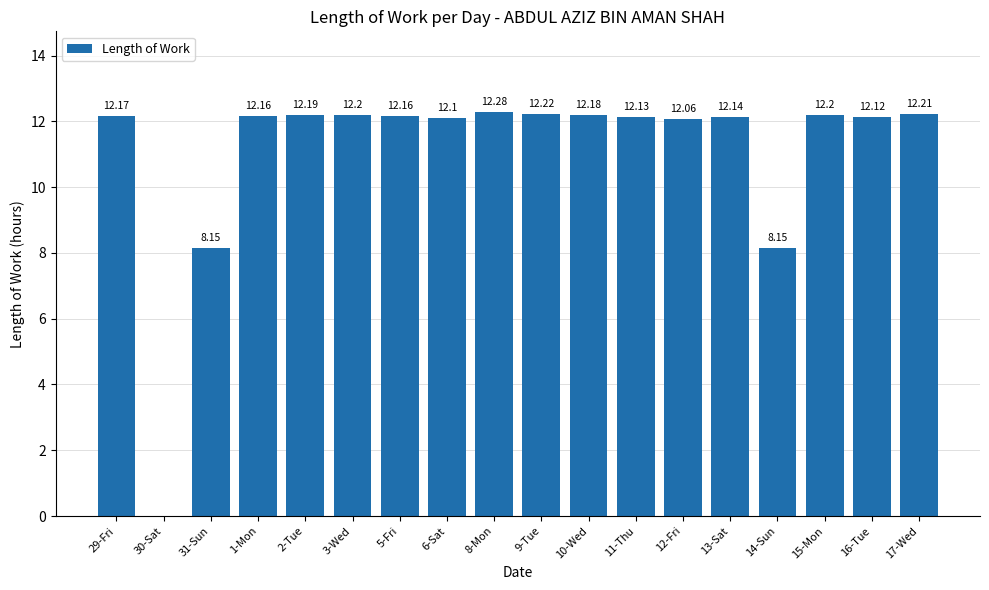

Between 31-Sun and 29-Fri, which is larger?

29-Fri